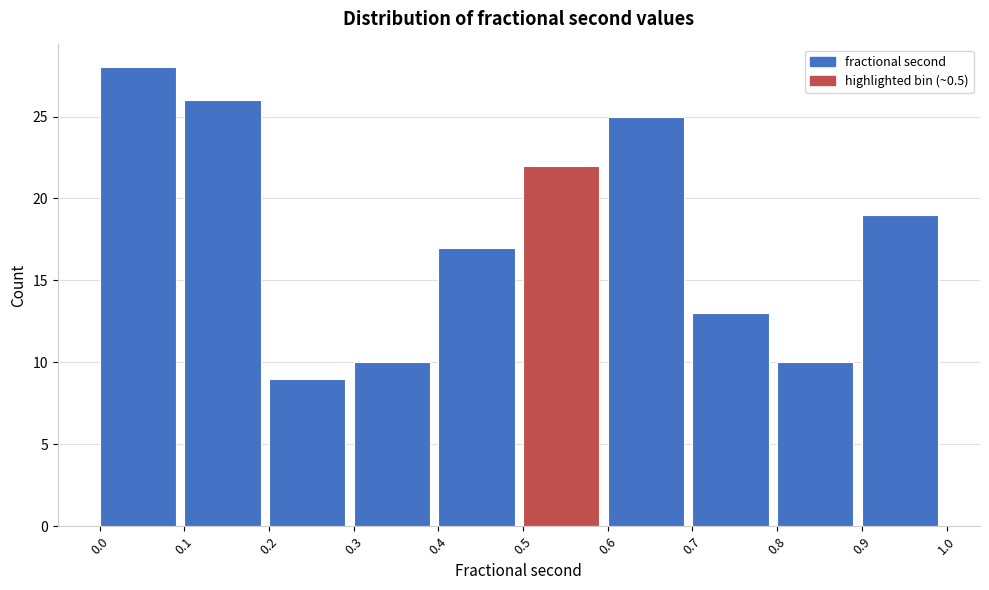

Reading left to right, transcribe this chart: for each bar, give the range it covers on the x-axis and its height. The values are not printed on the chart, so give them approximately, as read against the axis.

0.0 to 0.1: 28
0.1 to 0.2: 26
0.2 to 0.3: 9
0.3 to 0.4: 10
0.4 to 0.5: 17
0.5 to 0.6: 22
0.6 to 0.7: 25
0.7 to 0.8: 13
0.8 to 0.9: 10
0.9 to 1.0: 19